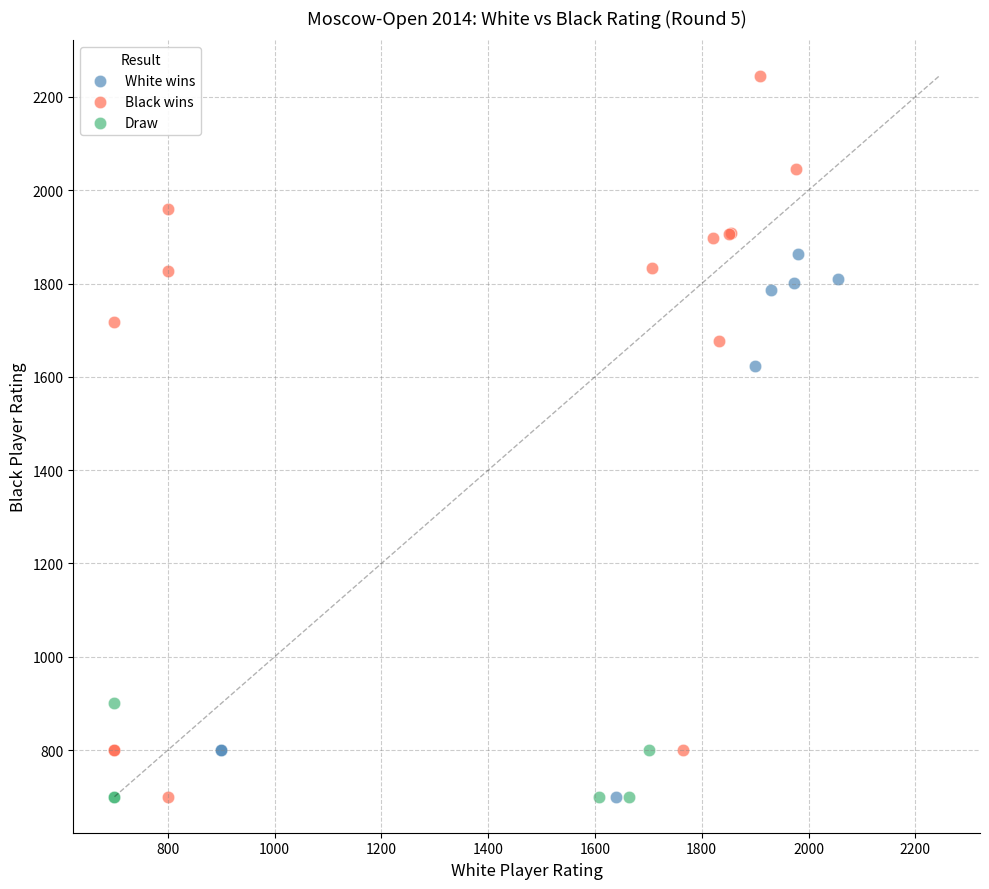

Which series contains the highest Y value?

Black wins